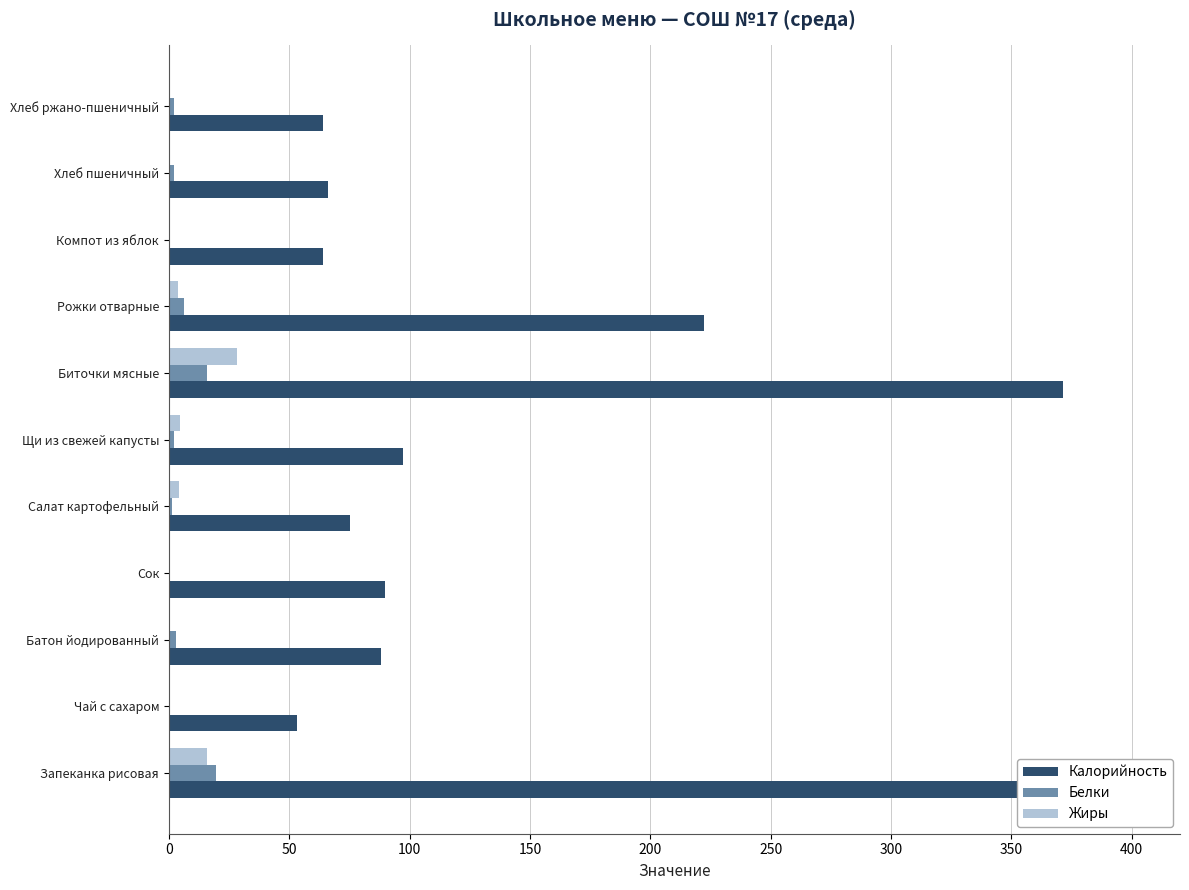

How many values in the Белки series exceed 2?

6